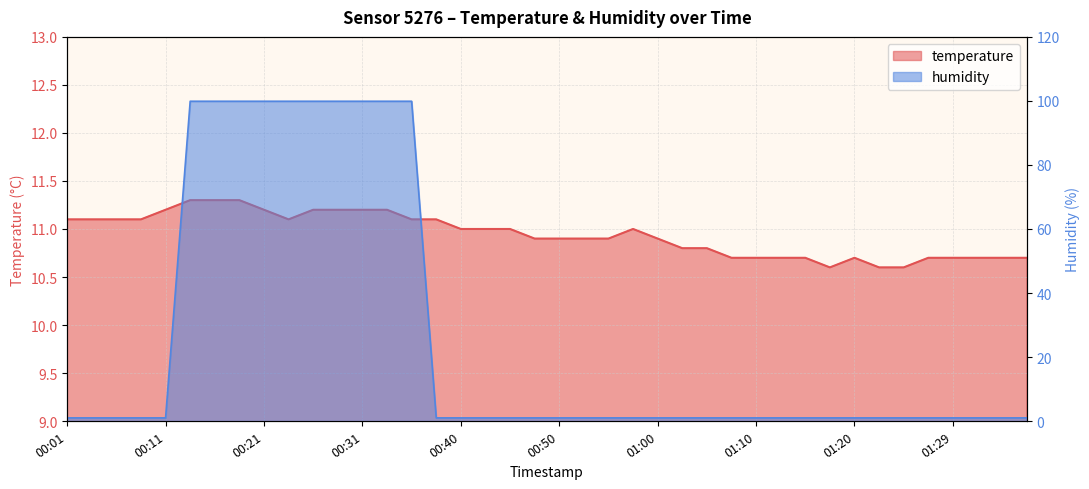

How many intersections are there between humidity and temperature?

2